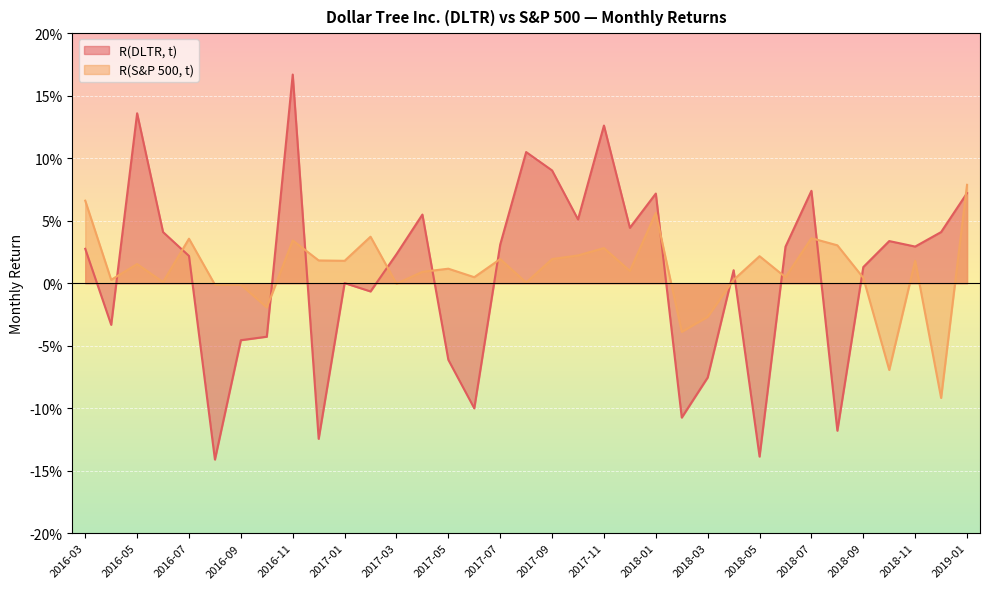

What is the difference between the R(S&P 500, t) values at 2018-10 and 2017-08?

0.1